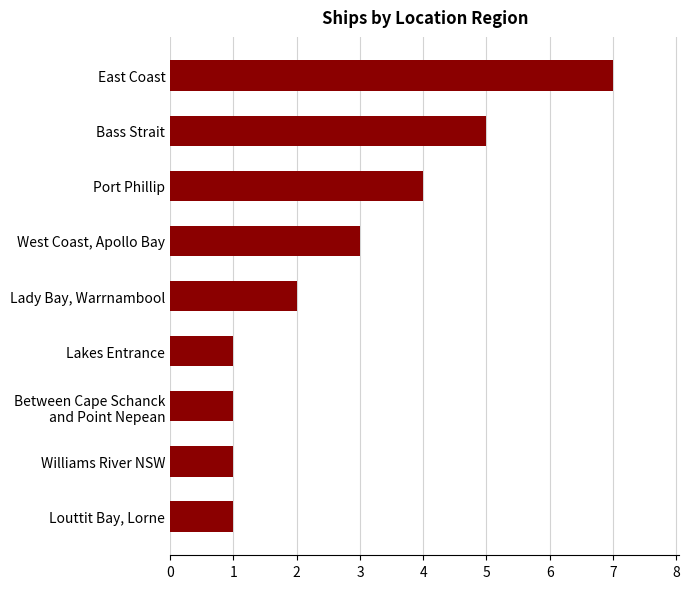

What is the difference between the maximum and minimum values?

6